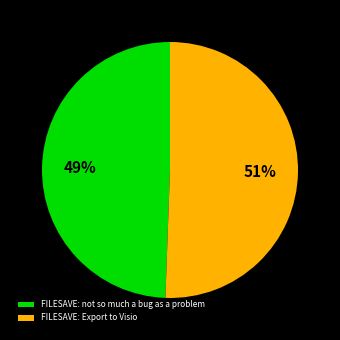

To the nearest percent, what percentage of the pie is FILESAVE: Export to Visio?

51%